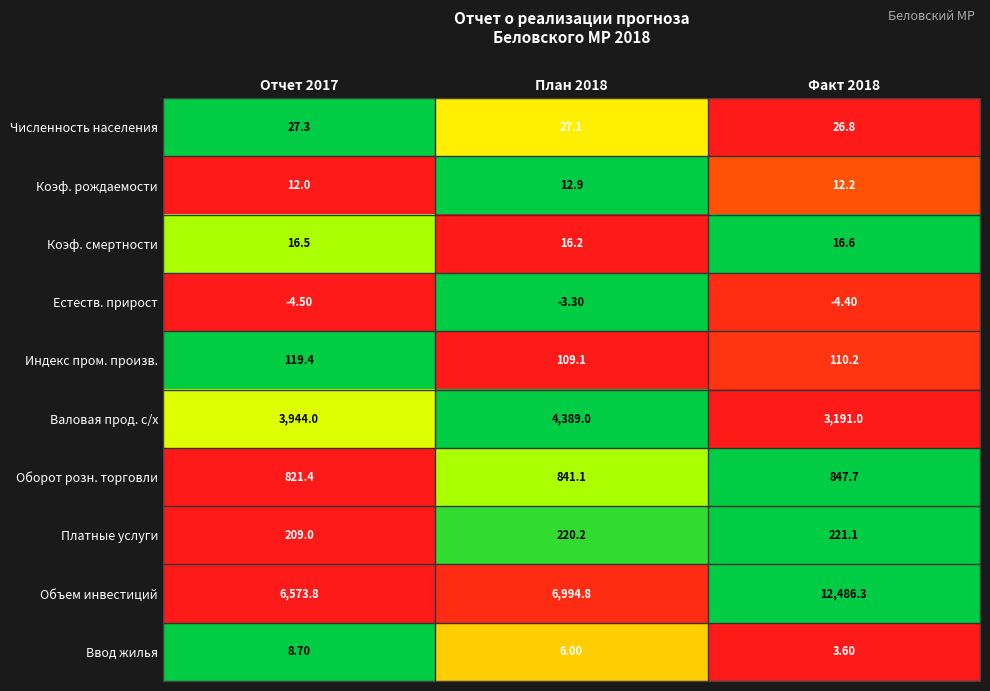

What is the difference between the second highest and minimum values in the Индекс пром. произв. series?

1.1